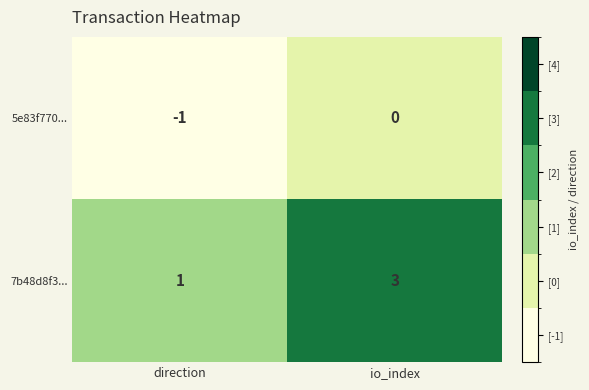

At which category is the sum across all series the highest?

io_index